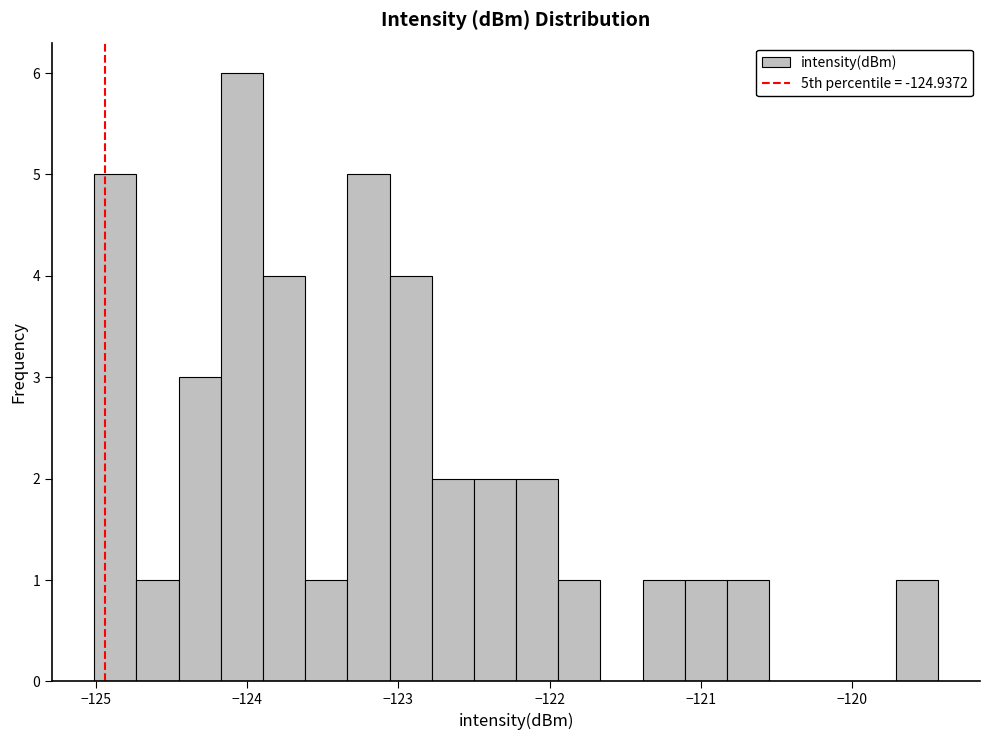

Around what value on the x-axis is the tallest bar? Give the approximate position of its centre, as read against the axis.

-124.0